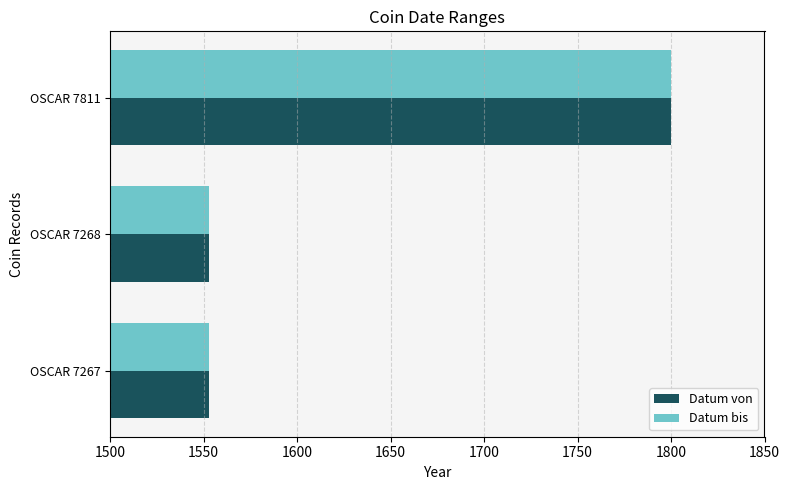

What is the average value of the Datum von series?

1635